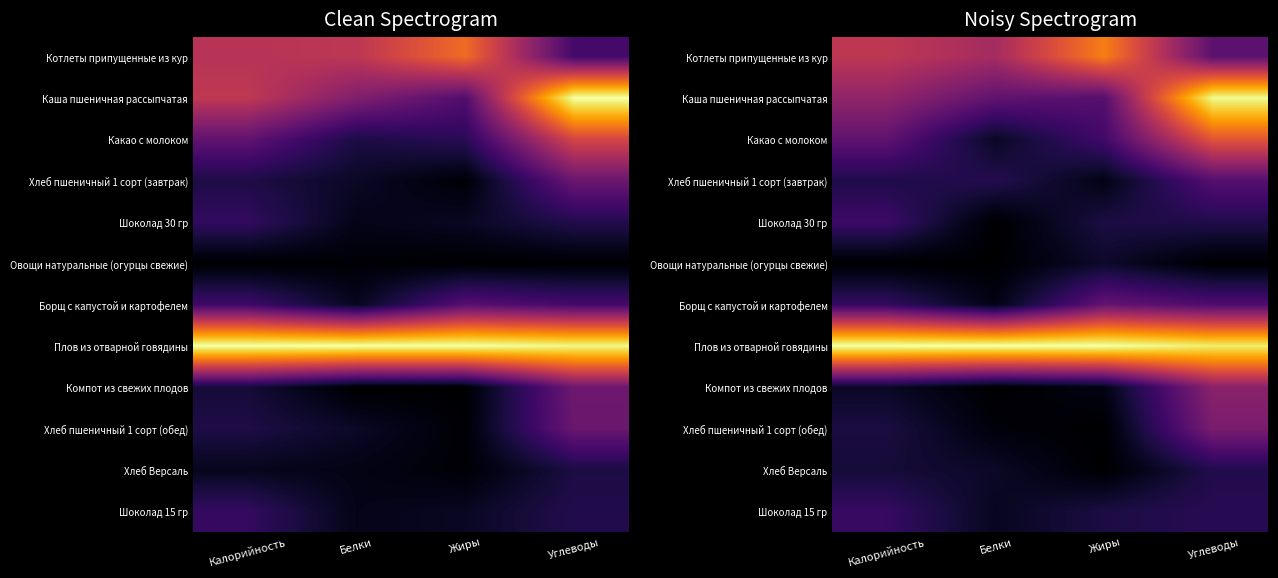

How many series are shown in this chart?

12